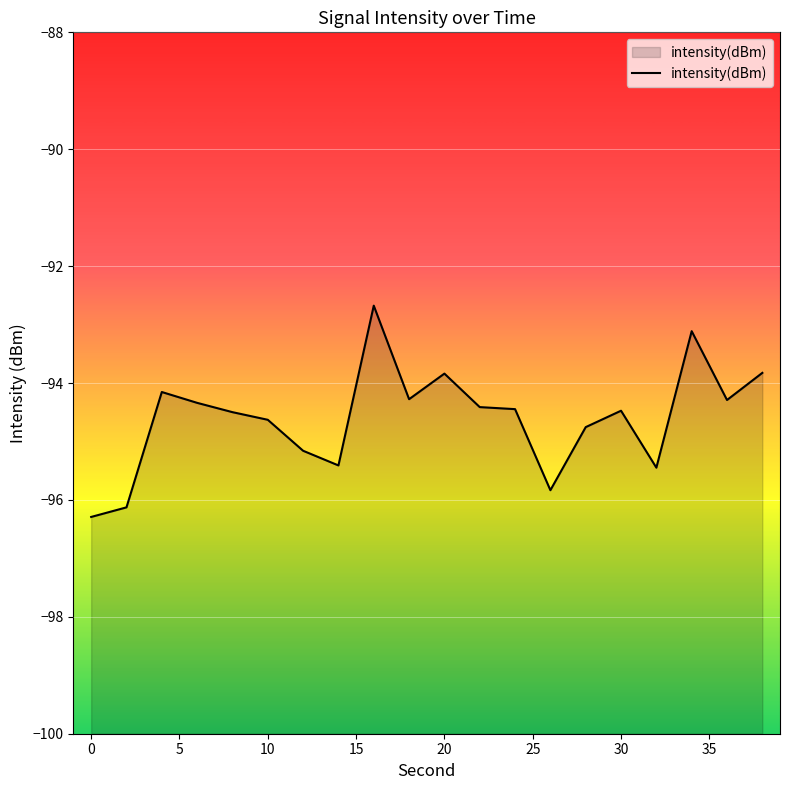

What is the average value?

-94.6